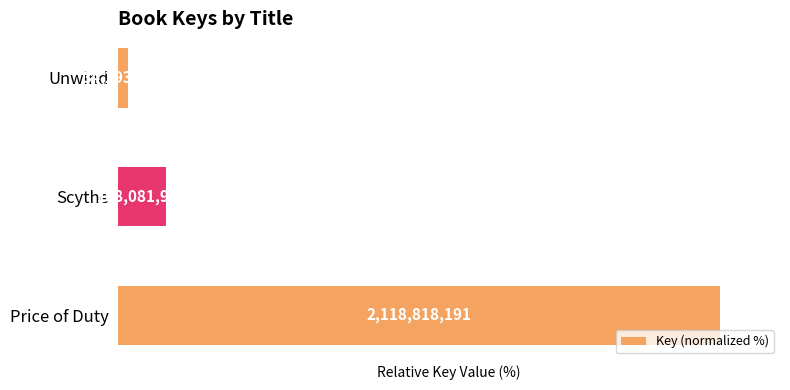

Are the bars grouped side by side (vs. stacked)?

No